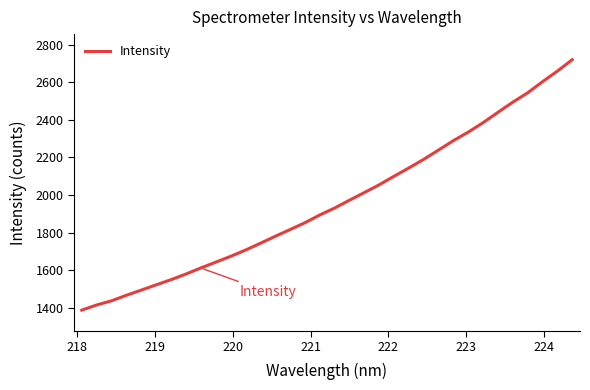

What is the difference between the maximum and minimum values?

1331.0